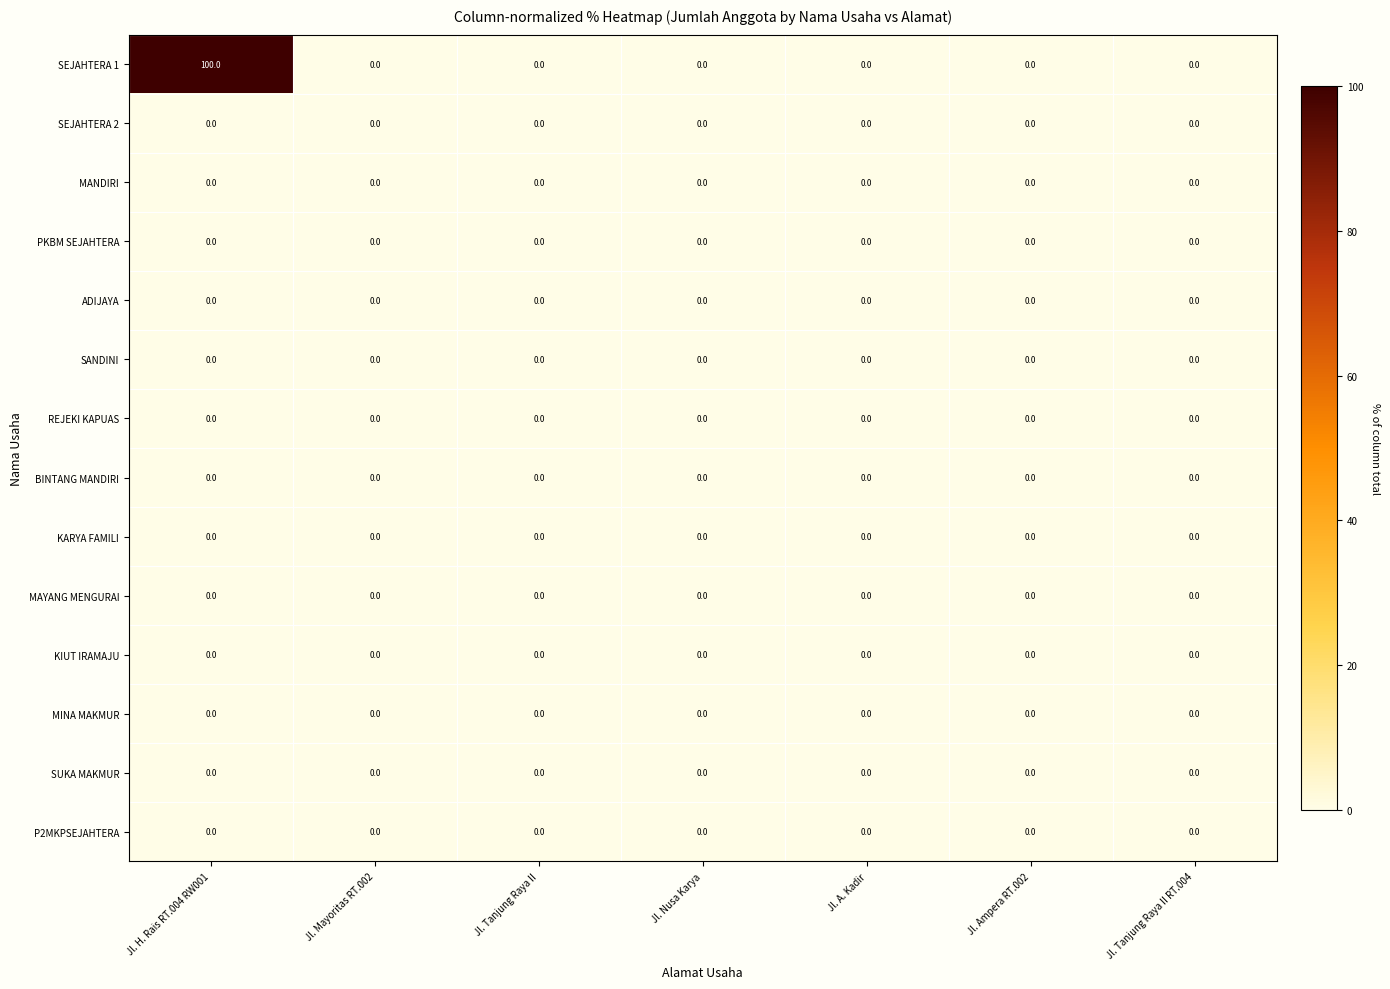

Which series has the largest total across all categories?

SEJAHTERA 1